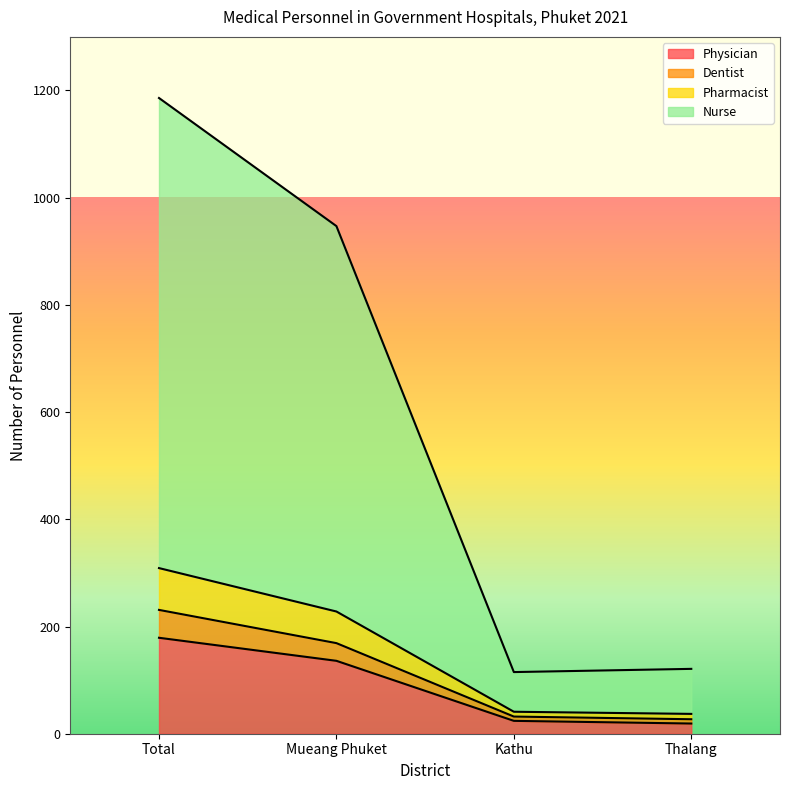

Is the value of Dentist at Mueang Phuket greater than the value of Pharmacist at Kathu?

Yes